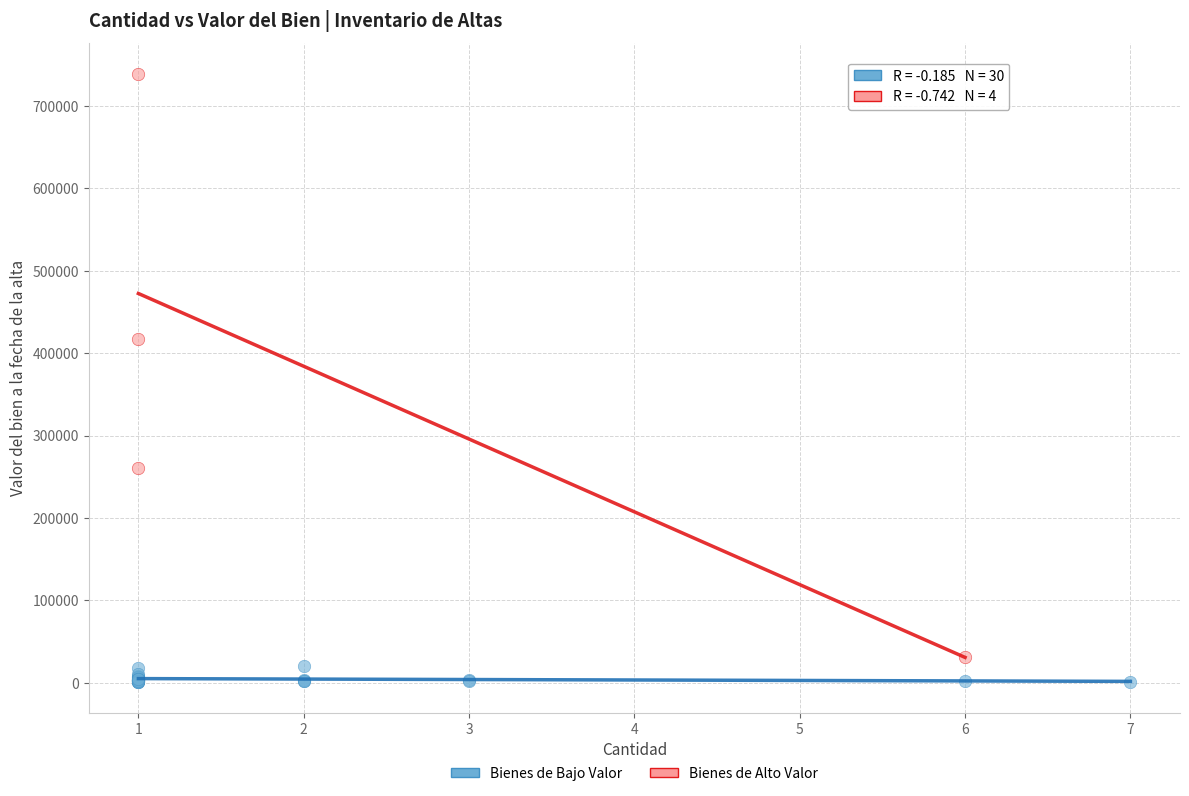

Which series reaches the maximum Y coordinate?

Bienes de Alto Valor